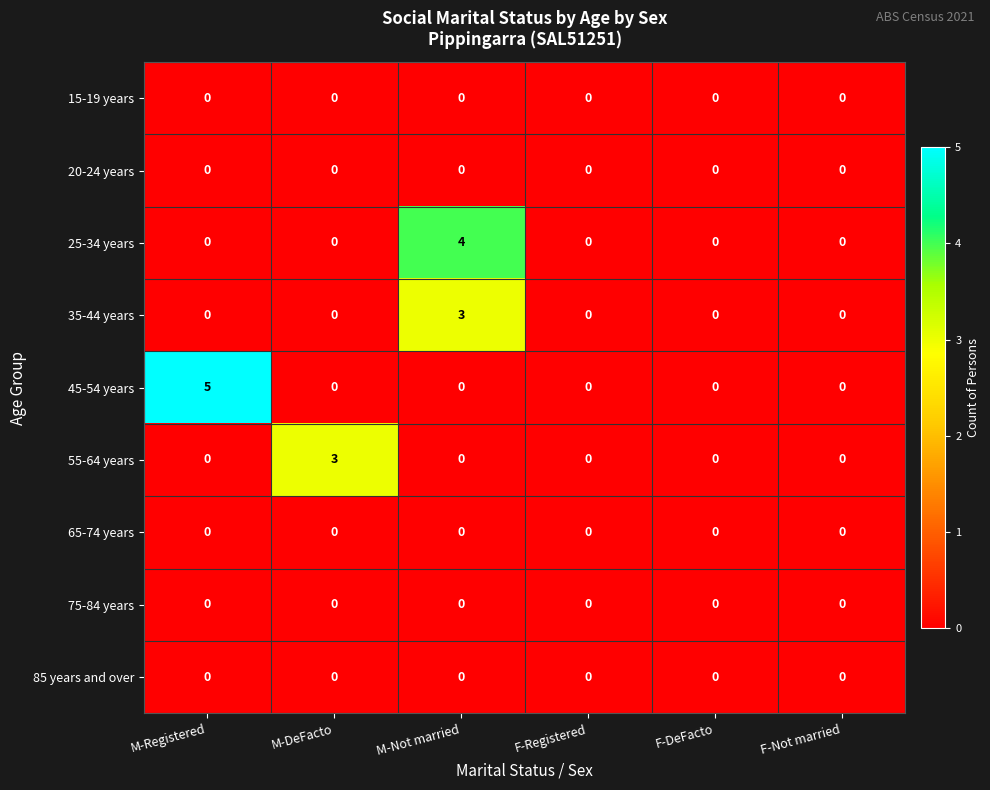

At which category does the chart reach its peak across all series?

M-Registered